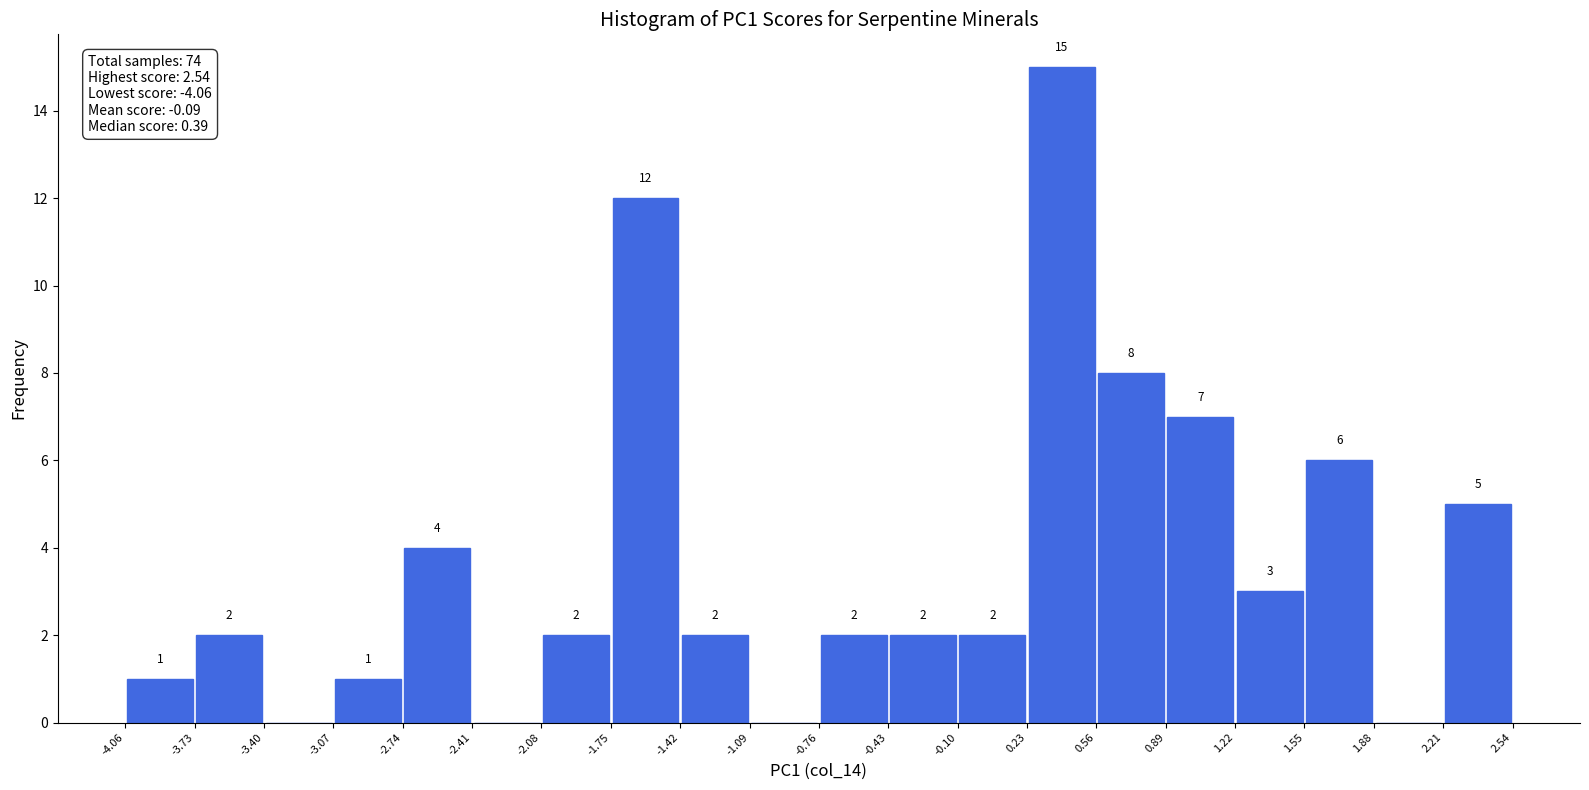

Which range on the x-axis has the tallest bar?

0.23 to 0.56